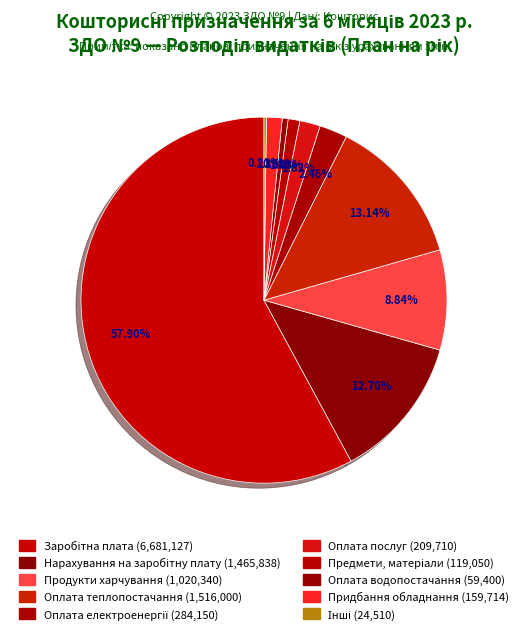

Which category accounts for the majority?

Заробітна плата